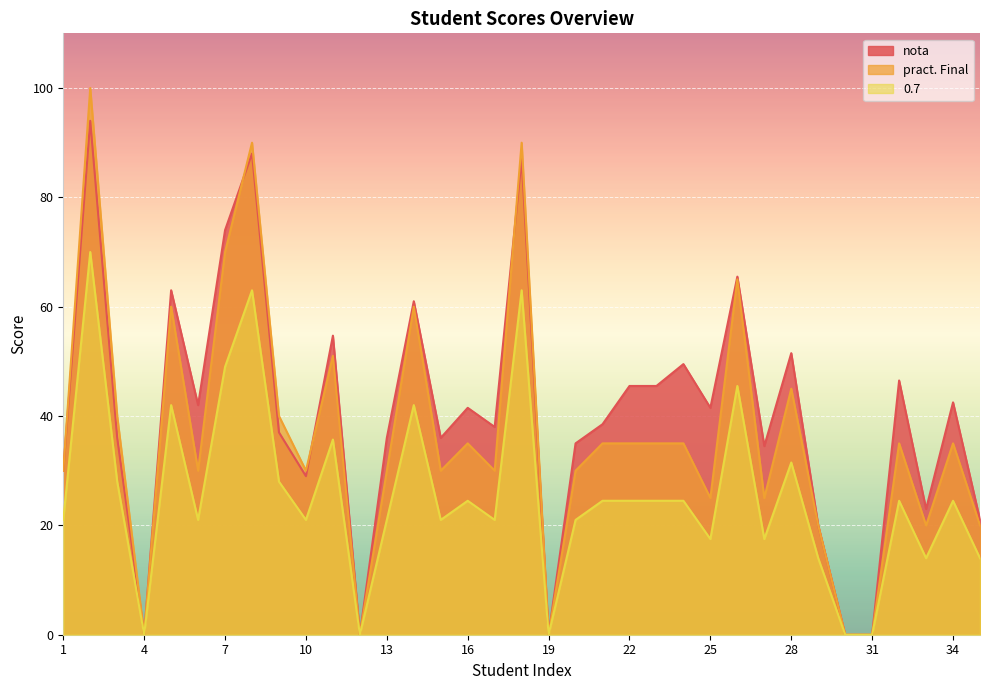

The nota series shows 50.2 at 15. True or false?

False